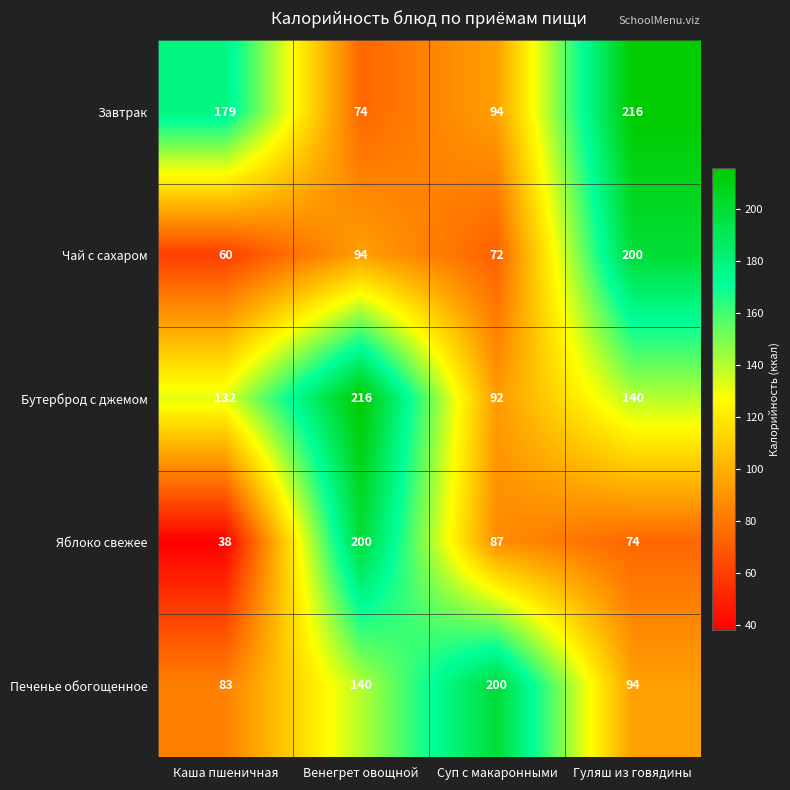

Reading left to right, what are all the values shown in this chart?

Завтрак: Каша пшеничная=179	Венегрет овощной=74	Суп с макаронными=94	Гуляш из говядины=216
Чай с сахаром: Каша пшеничная=60	Венегрет овощной=94	Суп с макаронными=72	Гуляш из говядины=200
Бутерброд с джемом: Каша пшеничная=132	Венегрет овощной=216	Суп с макаронными=92	Гуляш из говядины=140
Яблоко свежее: Каша пшеничная=38	Венегрет овощной=200	Суп с макаронными=87	Гуляш из говядины=74
Печенье обогощенное: Каша пшеничная=83	Венегрет овощной=140	Суп с макаронными=200	Гуляш из говядины=94